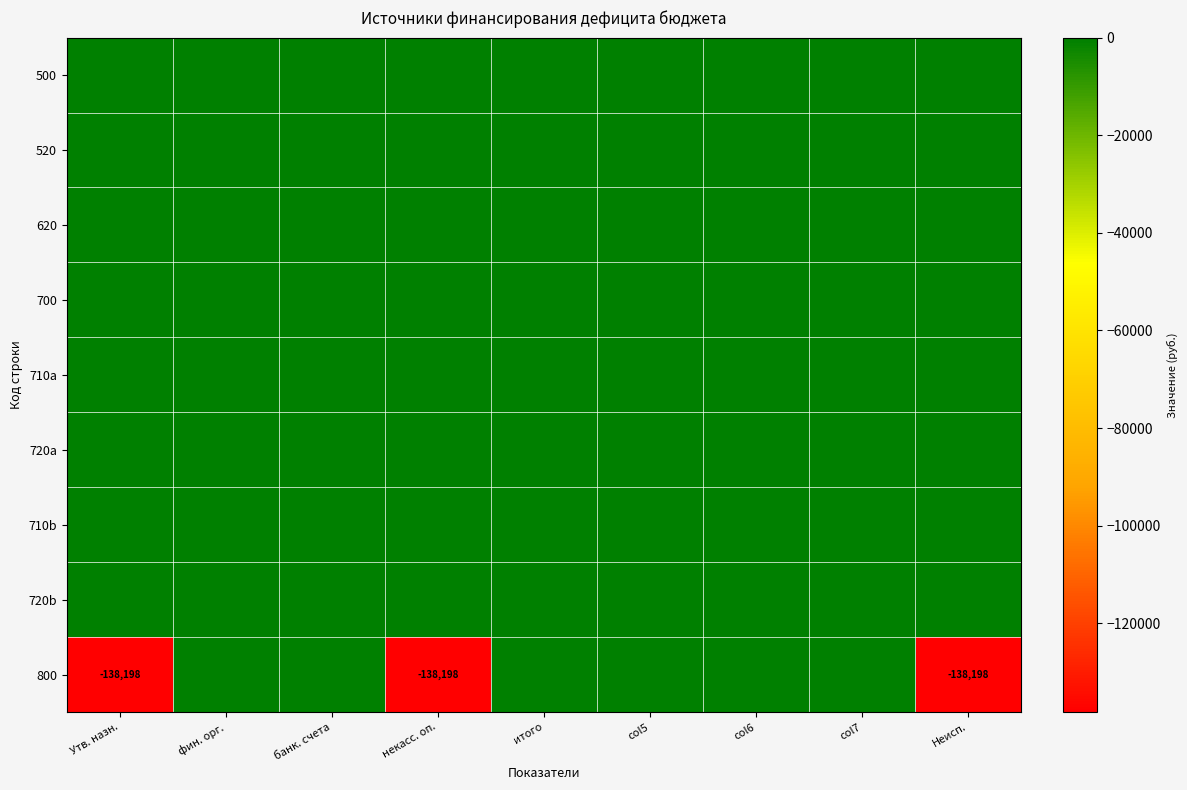

Is it true that 800 equals -181200 at Неисп.?

False